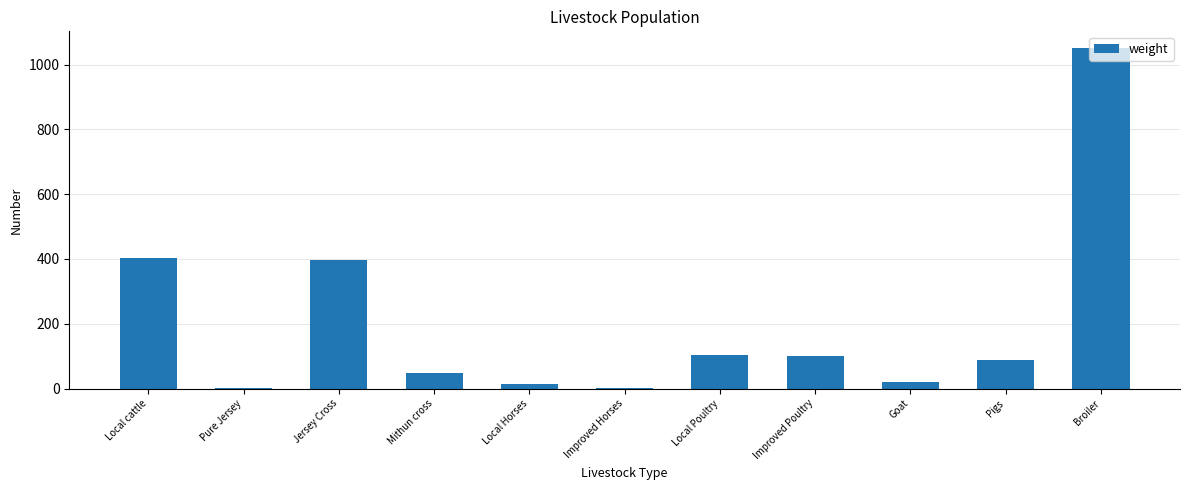

What is the difference between the values at Jersey Cross and Improved Horses?

396